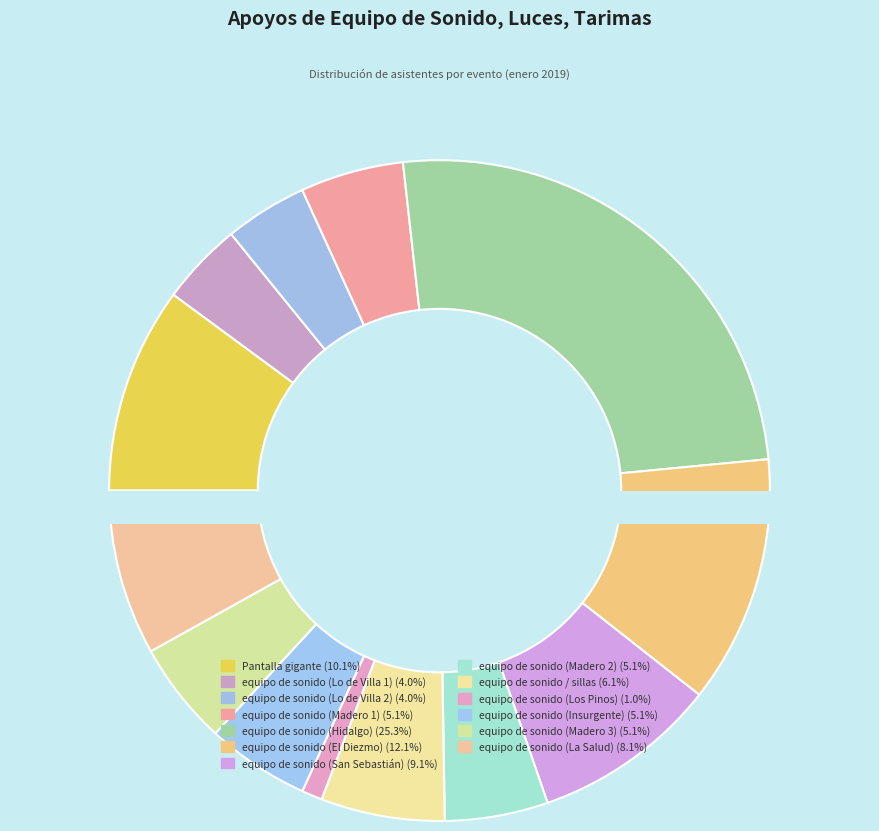

To the nearest percent, what portion does equipo de sonido (Lo de Villa 1) represent?

4%